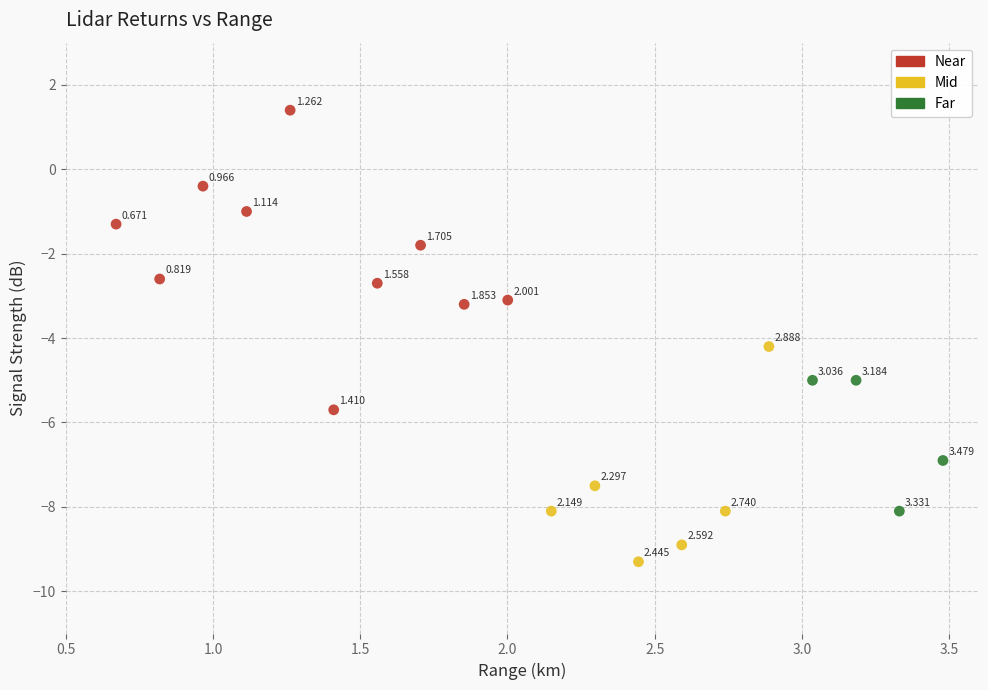

Which series reaches the minimum Y coordinate?

Mid